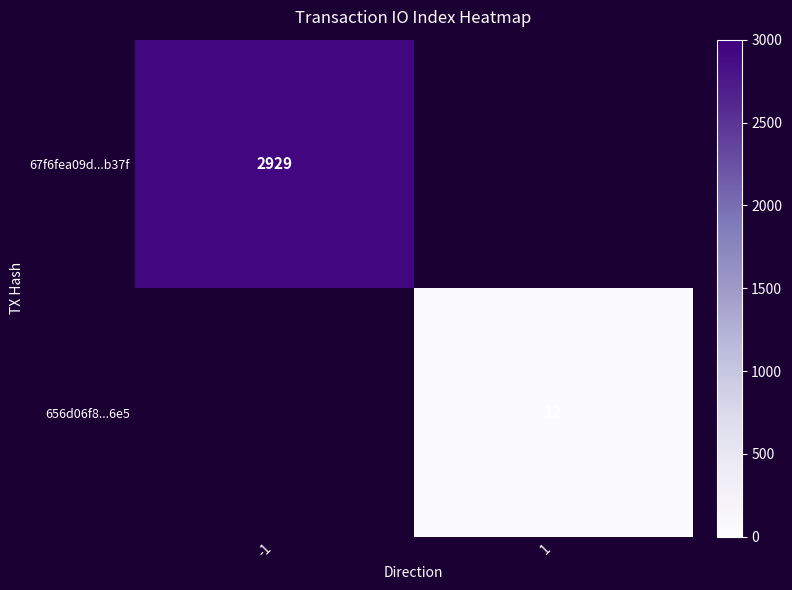

What is the greatest value displayed?

2929.0